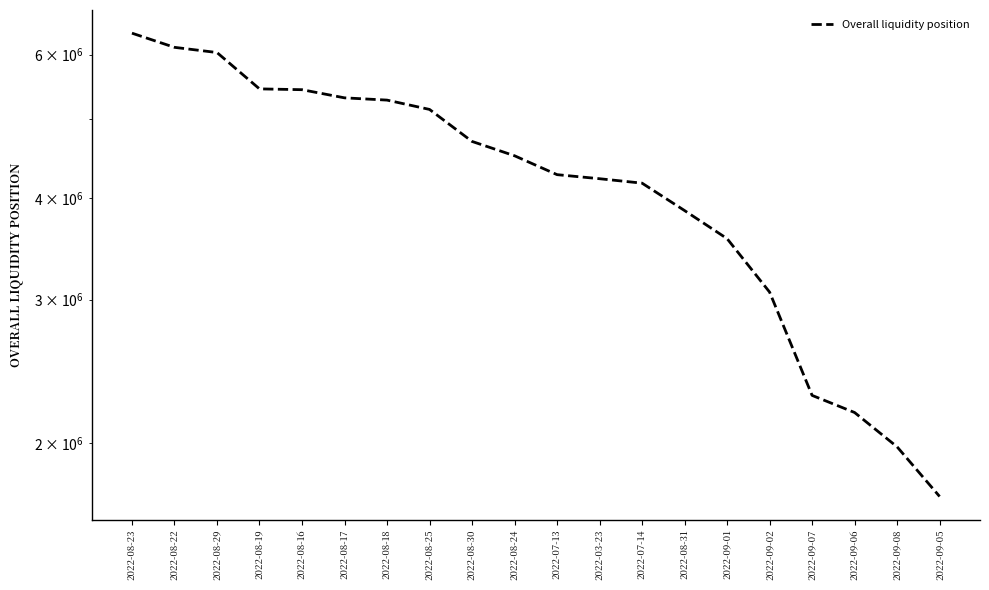

True or false: the data shows 6125049.1 at 2022-08-22.

True